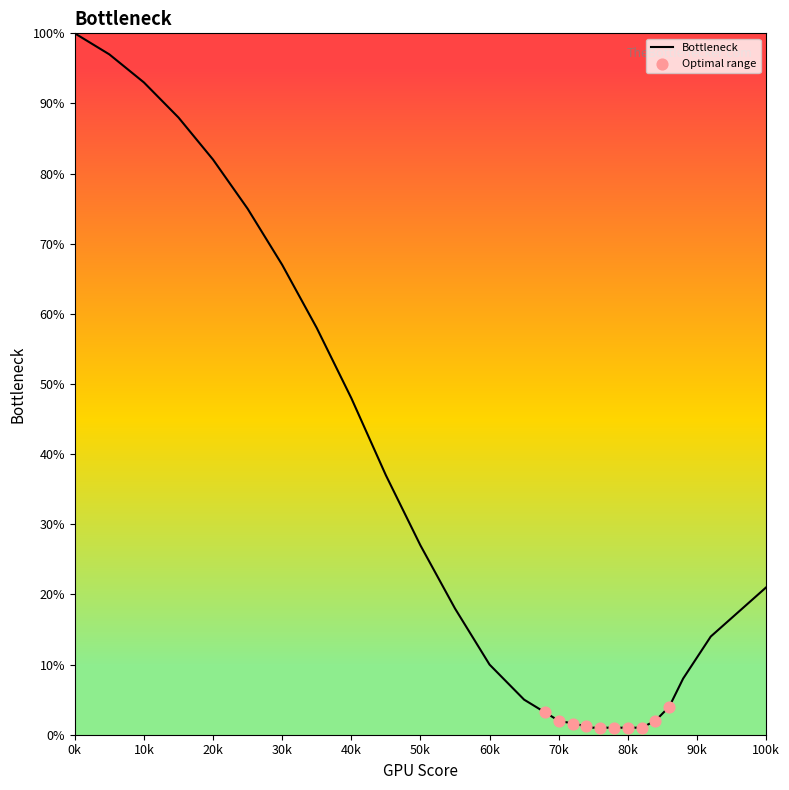

The Bottleneck series shows 48 at 40k. True or false?

True